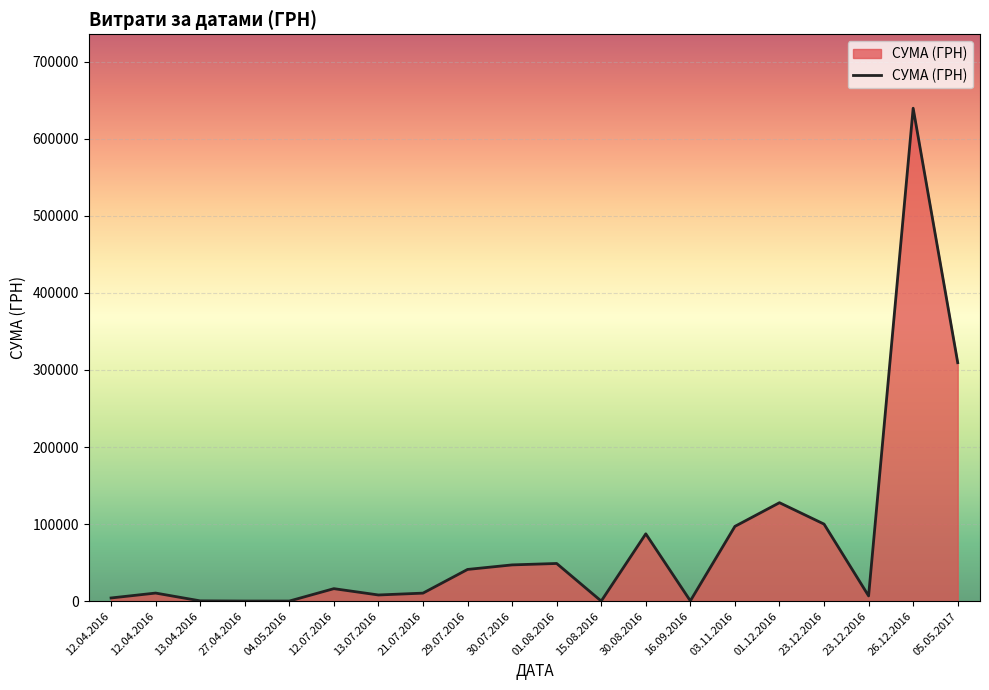

How many categories are shown in the chart?

20